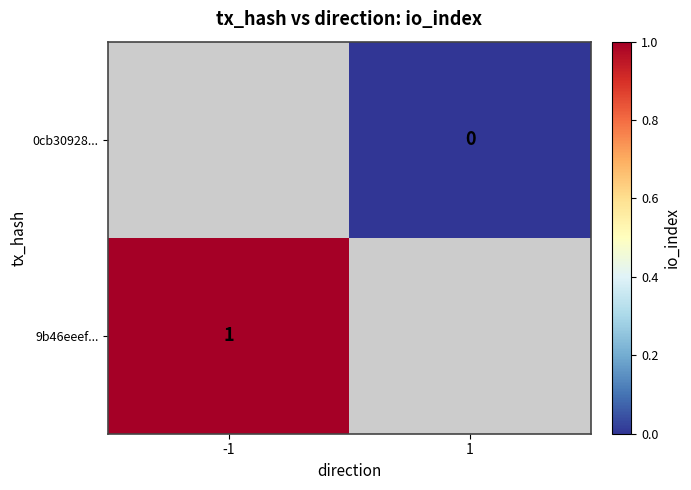

The 9b46eeef... series shows 0 at -1. True or false?

False